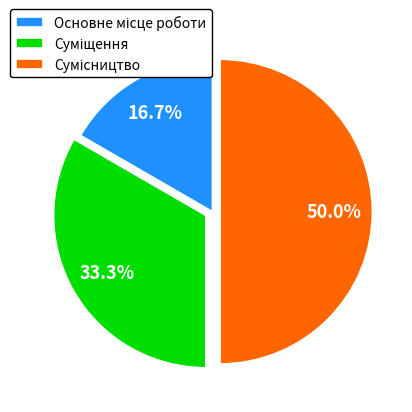

Rank the categories by value from highest to lowest.

Сумісництво, Суміщення, Основне місце роботи